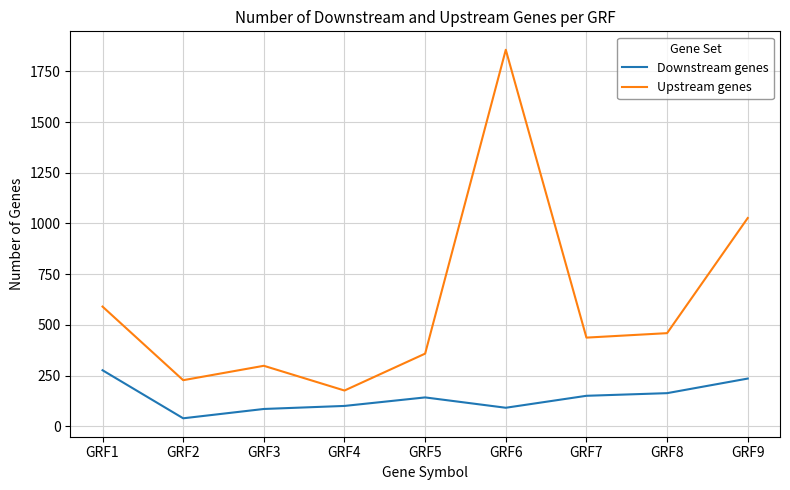

What are all the series names shown in the legend?

Downstream genes, Upstream genes